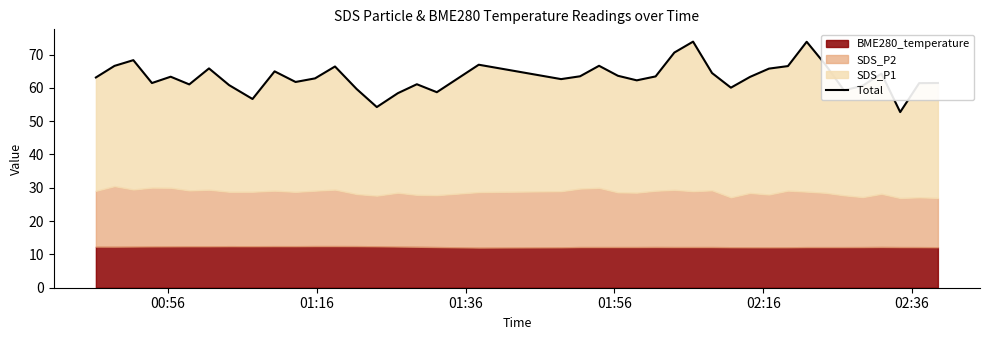

How many lines are shown in the chart?

1